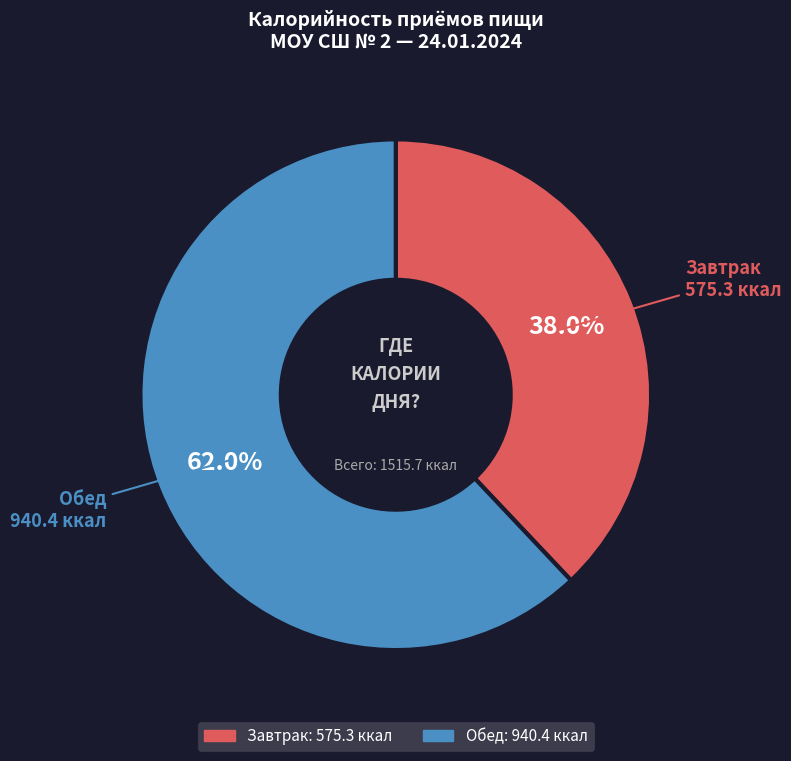

To the nearest percent, what is the difference between the Завтрак and Обед slice percentages?

24%